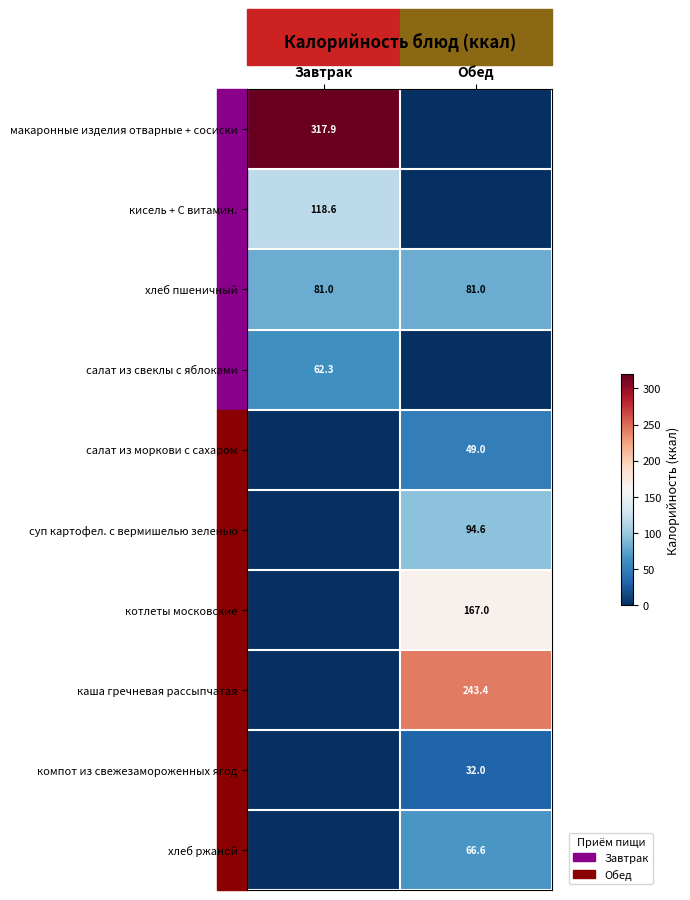

Is it true that компот из свежезамороженных ягод equals 16.7 at Обед?

False